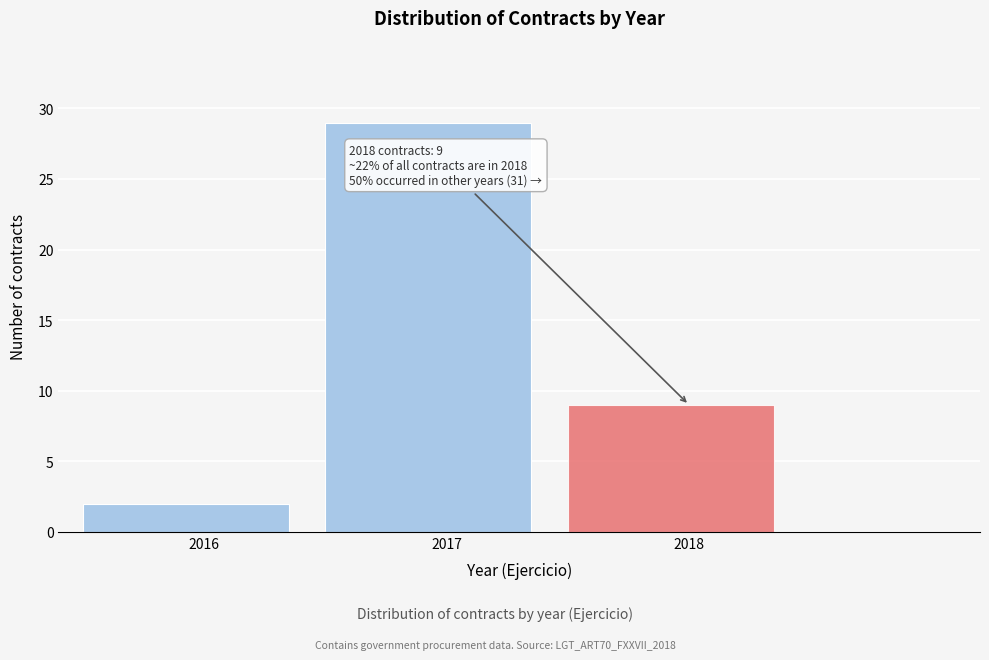

Over which range of the x-axis is the bar tallest?

2016.5 to 2017.5